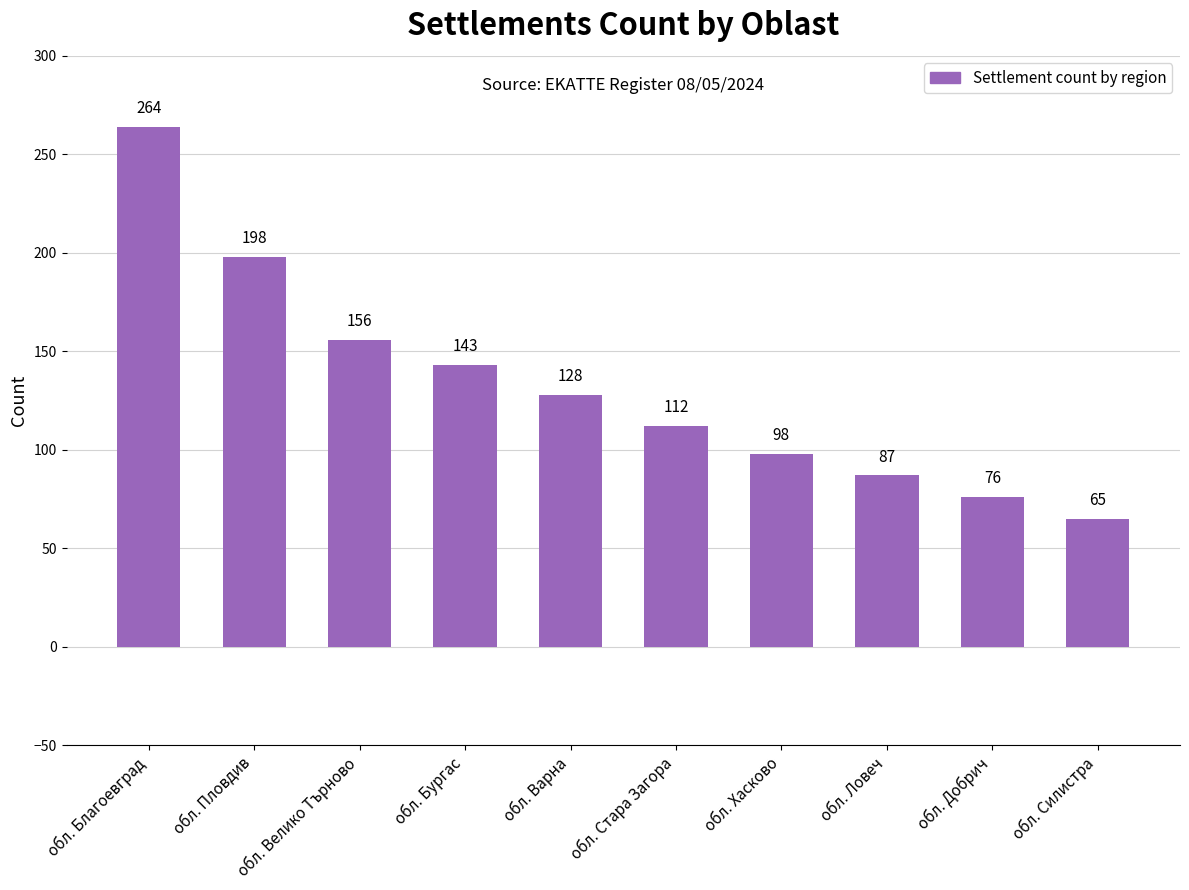

The value at обл. Варна is 128. True or false?

True